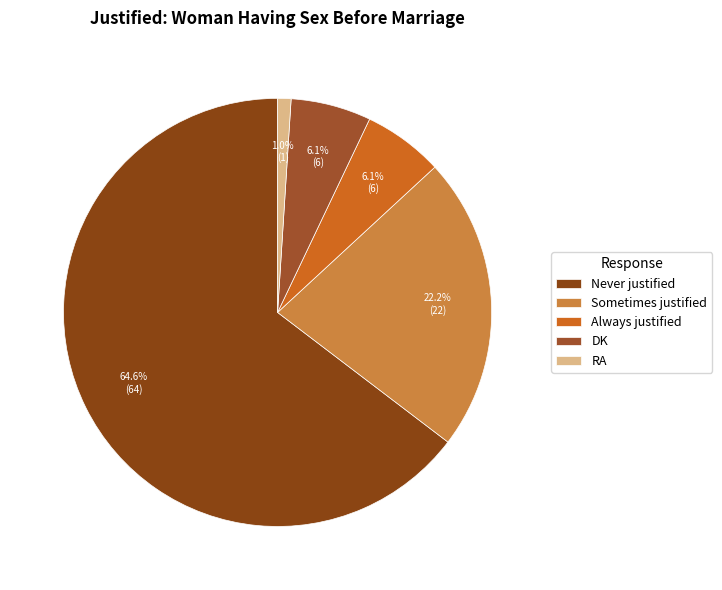

True or false: RA accounts for 1% of the total.

True